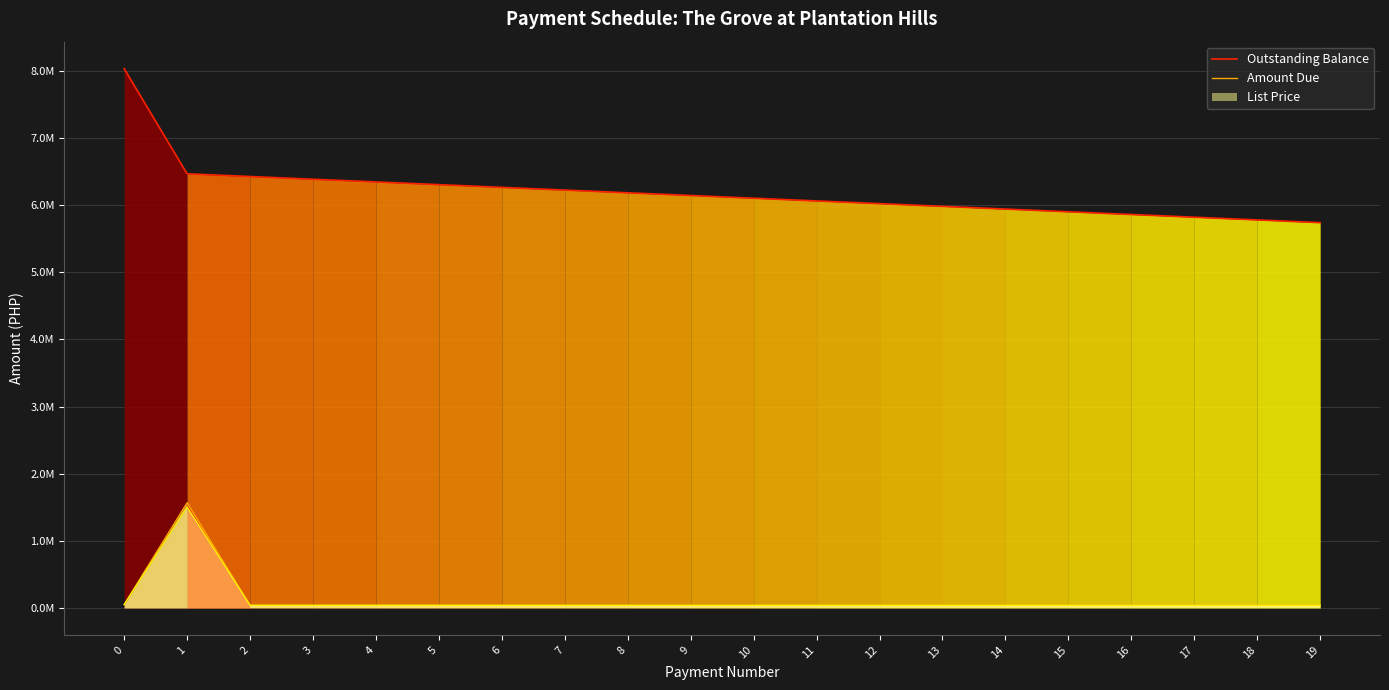

Reading left to right, list all the values displayed in this chart.

Outstanding Balance: 8034887.0	6467909.6	6427485.2	6387060.7	6346636.3	6306211.9	6265787.4	6225363.0	6184938.6	6144514.1	6104089.7	6063665.3	6023240.8	5982816.4	5942392.0	5901967.5	5861543.1	5821118.6	5780694.2	5740269.8
Amount Due: 50000.0	1566977.4	40424.4	40424.4	40424.4	40424.4	40424.4	40424.4	40424.4	40424.4	40424.4	40424.4	40424.4	40424.4	40424.4	40424.4	40424.4	40424.4	40424.4	40424.4